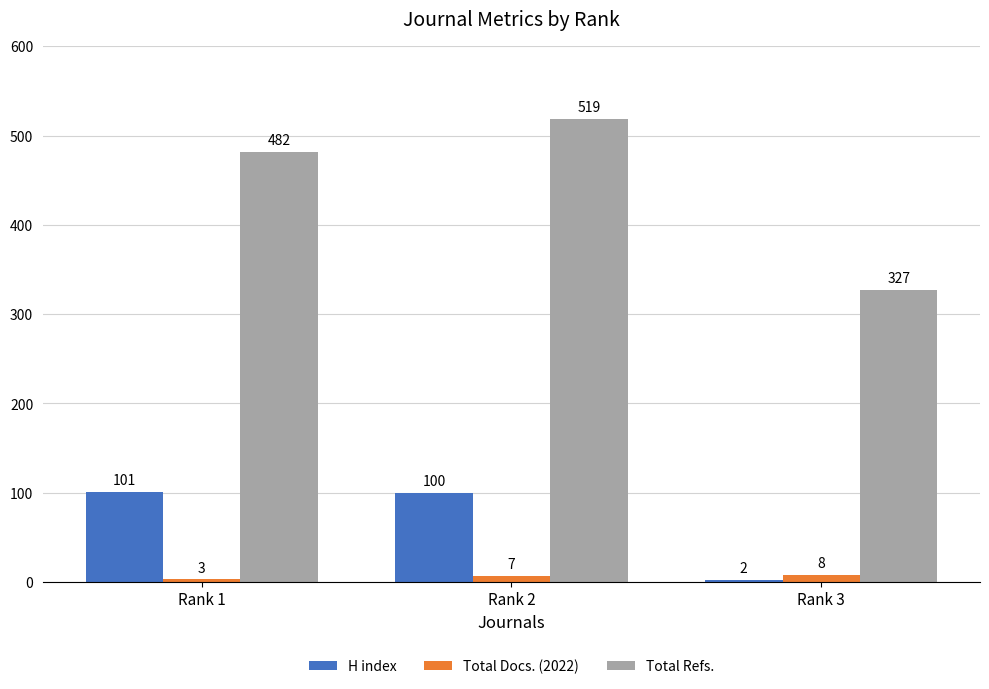

At how many categories does at least one series exceed 31?

3